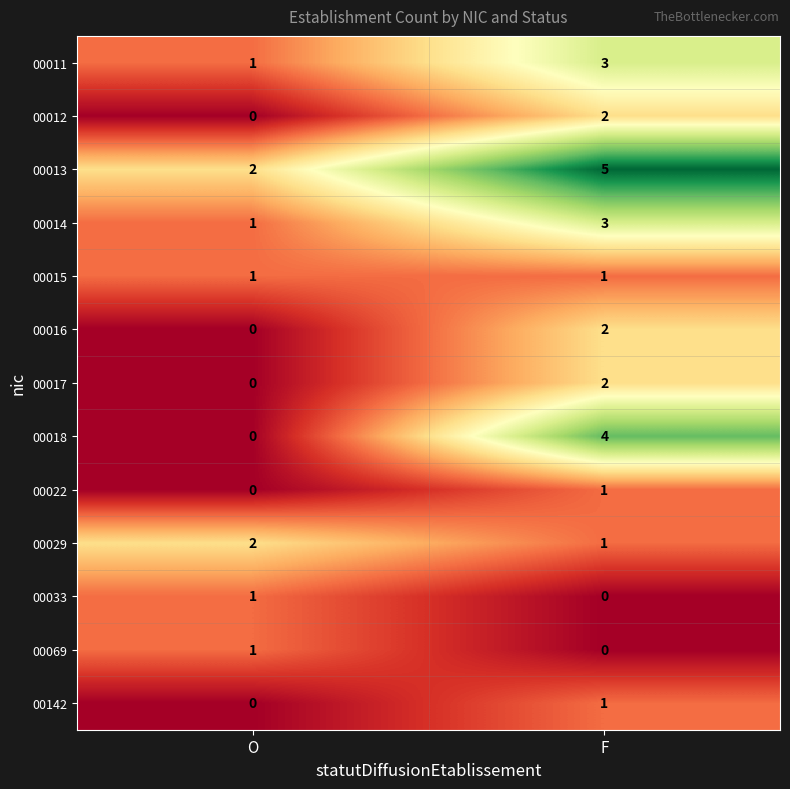

Which series has the widest spread of values?

00018